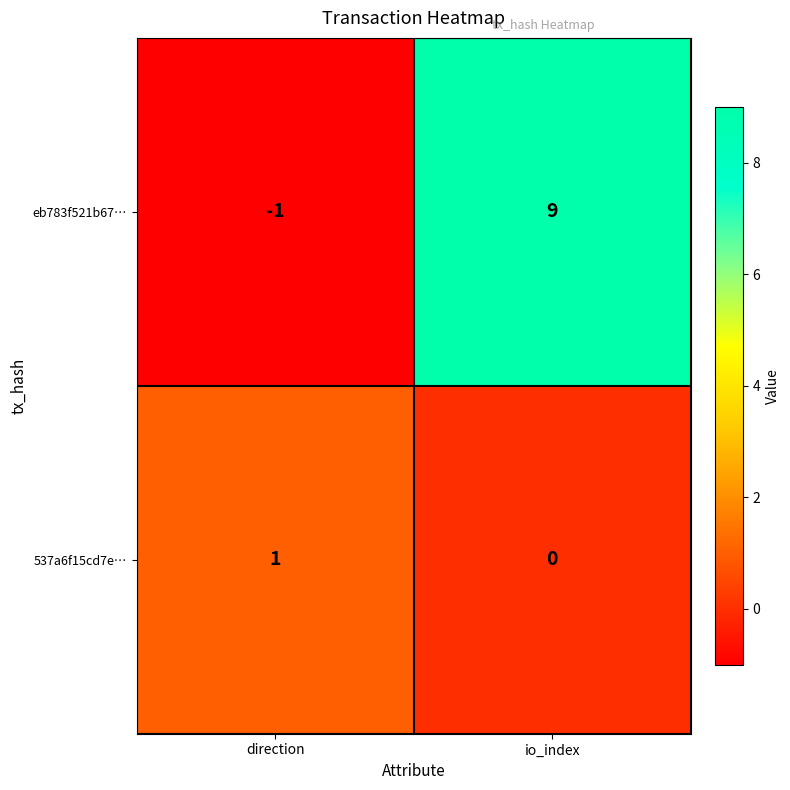

What is the maximum value shown in the chart?

9